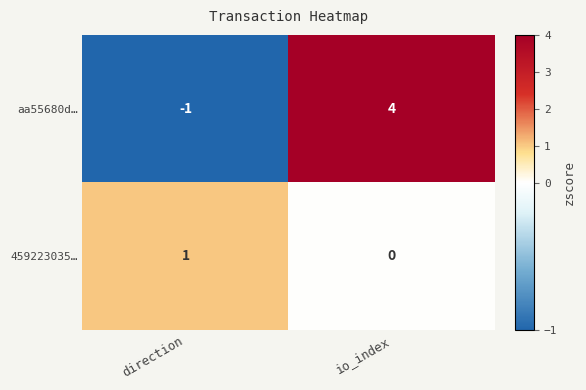

What is the minimum value shown in the chart?

-1